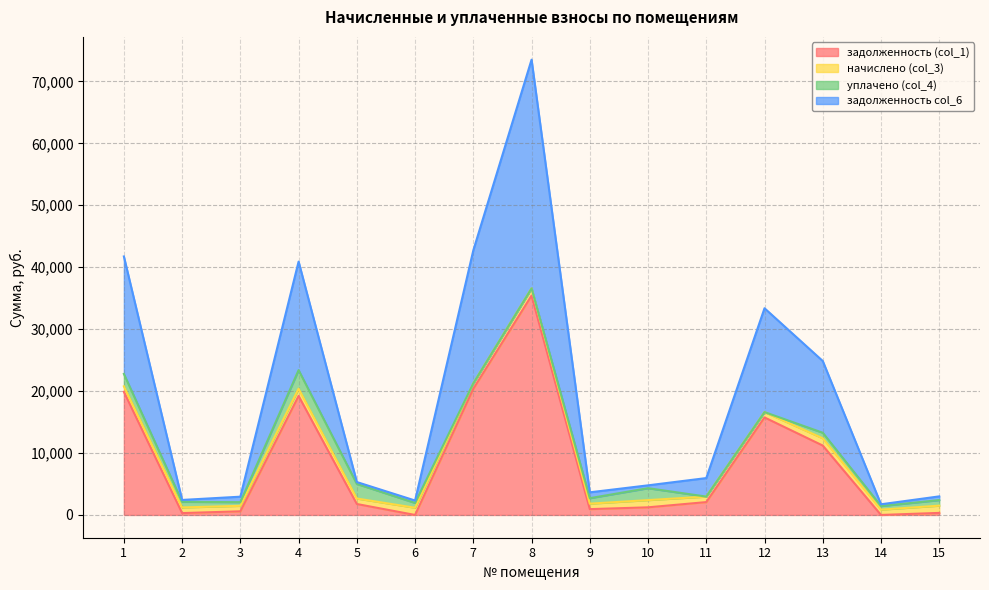

True or false: задолженность col_6 and задолженность (col_1) cross at least once.

False